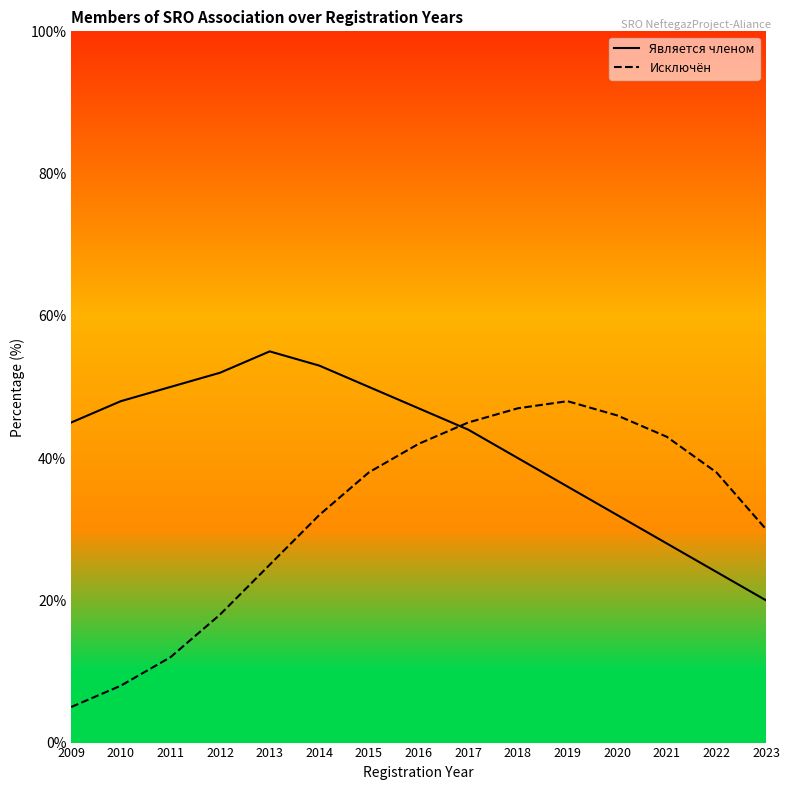

Which series has the largest total across all categories?

Является членом